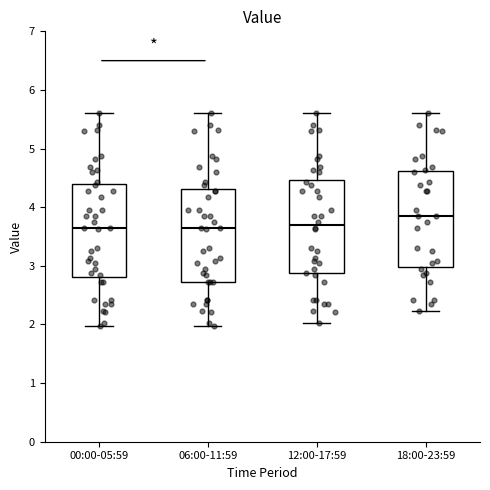

Reading left to right, transcribe this box plot: for each box, give where its median line is, the range the box spans, and where its two whiskers end, as read against the y-axis. The values are not printed on the chart, so give them approximately, as read against the axis.

00:00-05:59: median 3.7, box 2.8 to 4.4, whiskers 2.0 to 5.6
06:00-11:59: median 3.6, box 2.7 to 4.3, whiskers 2.0 to 5.6
12:00-17:59: median 3.7, box 2.9 to 4.5, whiskers 2.0 to 5.6
18:00-23:59: median 3.9, box 3.0 to 4.6, whiskers 2.2 to 5.6